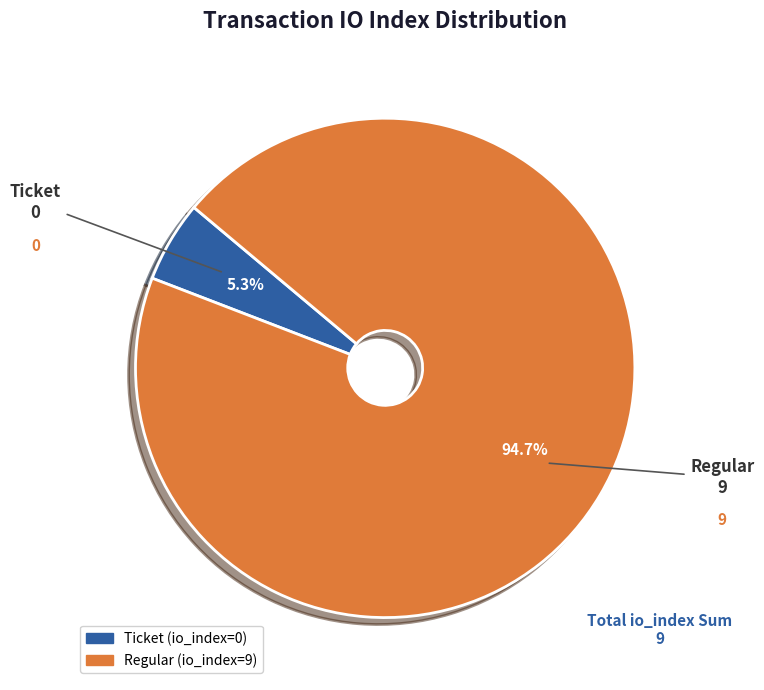

To the nearest percent, what percentage of the pie is Regular (io_index=9)?

95%